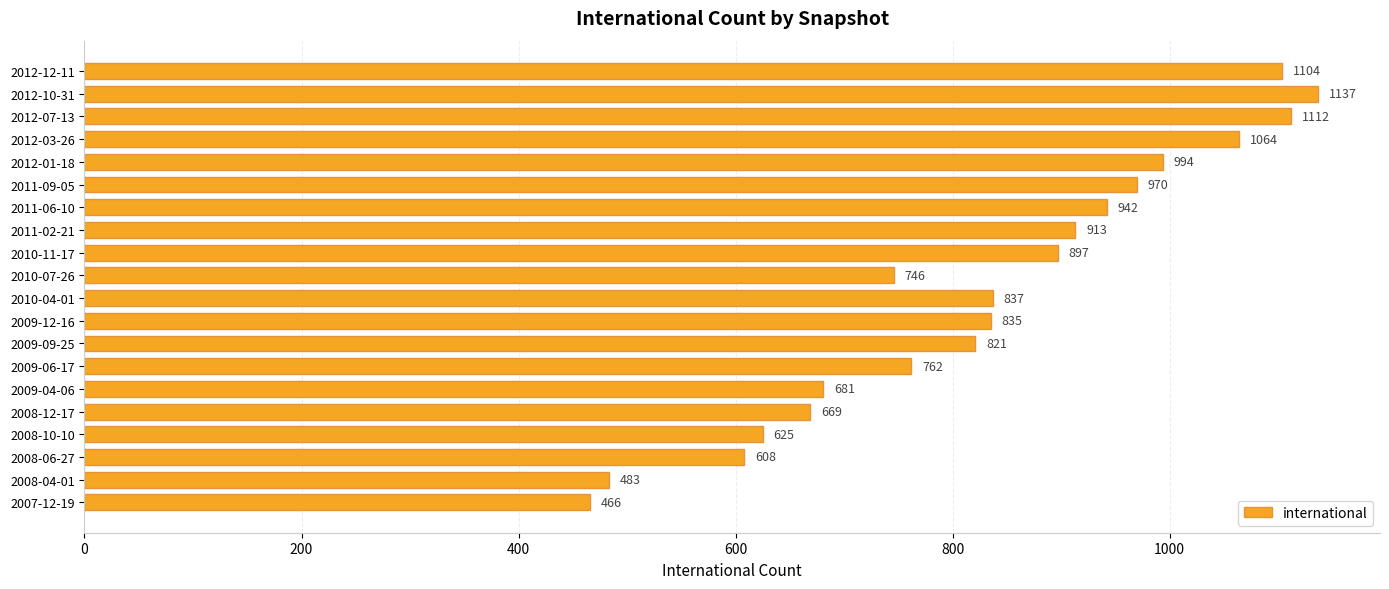

Reading bottom to top, transcribe all the data shown in this chart.

466	483	608	625	669	681	762	821	835	837	746	897	913	942	970	994	1064	1112	1137	1104